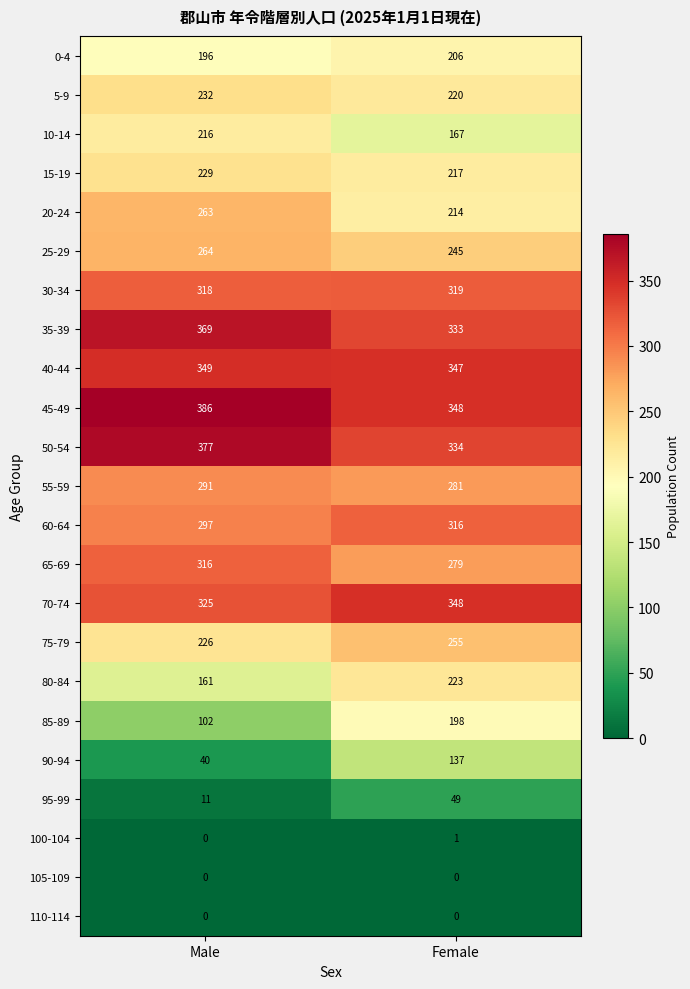

The 95-99 series shows 75 at Female. True or false?

False